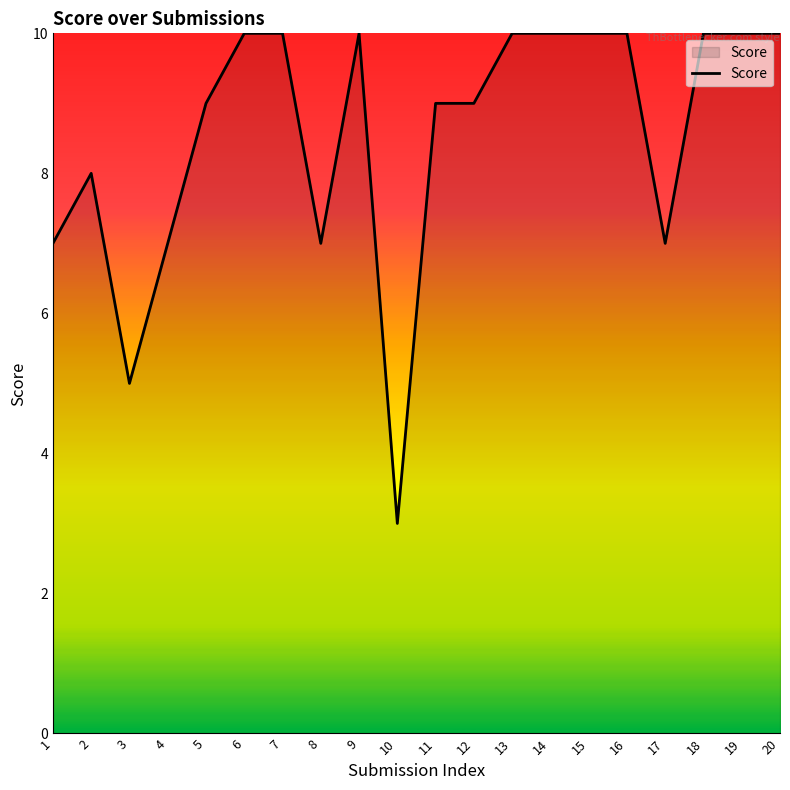

Count the values in the range 7 to 10.

18